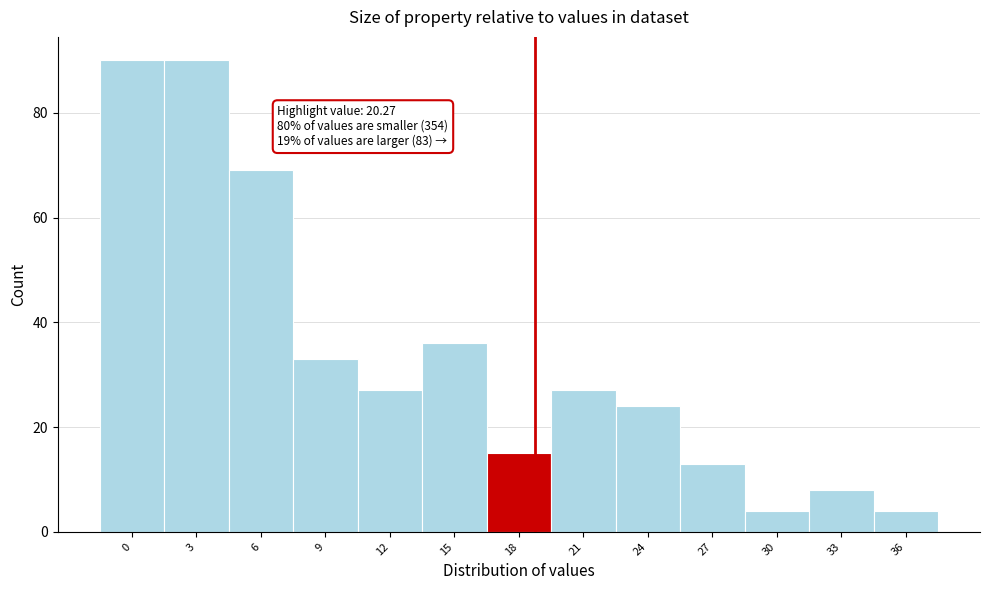

Reading right to left, what are all the values shown in this chart?

4	8	4	13	24	27	15	36	27	33	69	90	90